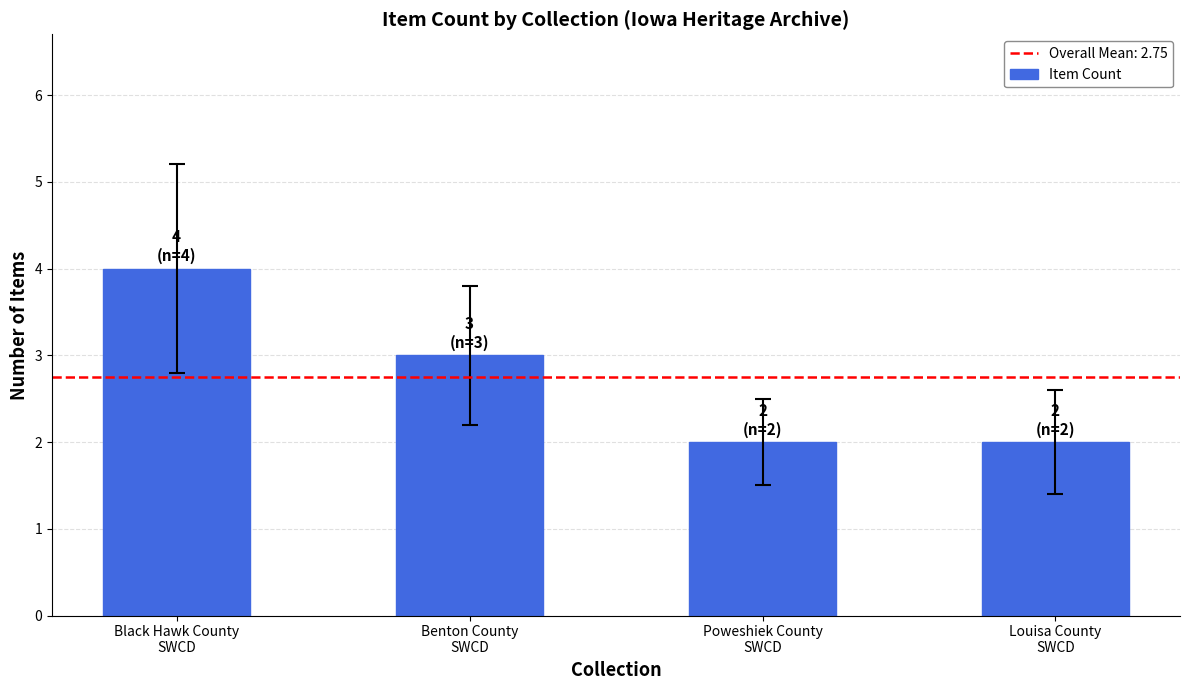

What is the sum of the values at Poweshiek County
SWCD and Benton County
SWCD?

5